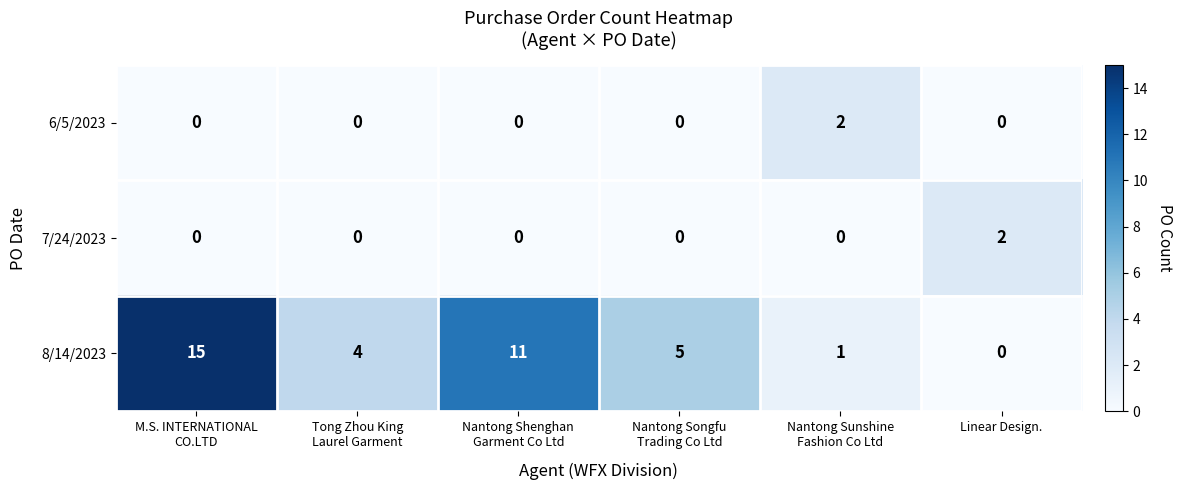

What is the average value of the 8/14/2023 series?

6